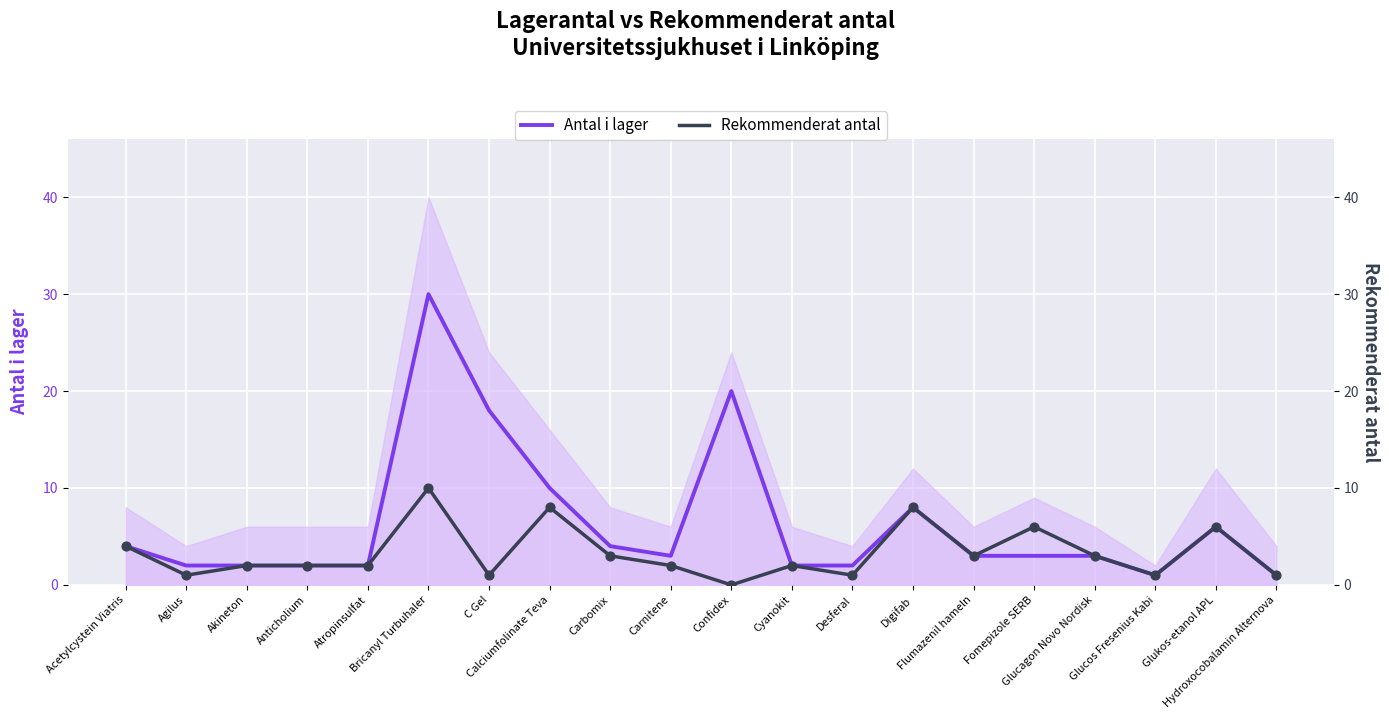

At how many categories does at least one series exceed 2?

12